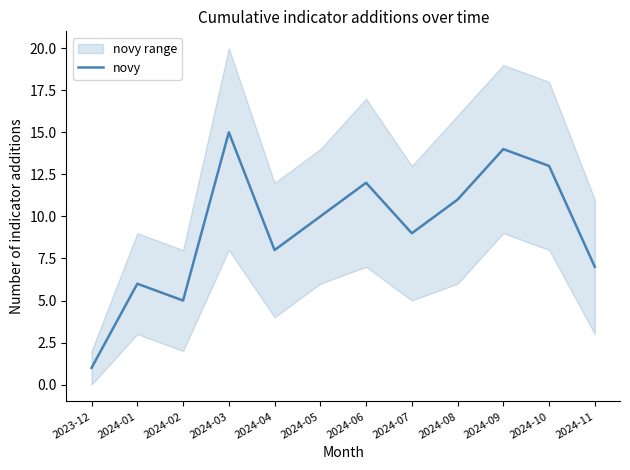

At which category does the data reach its first local peak?

2024-01